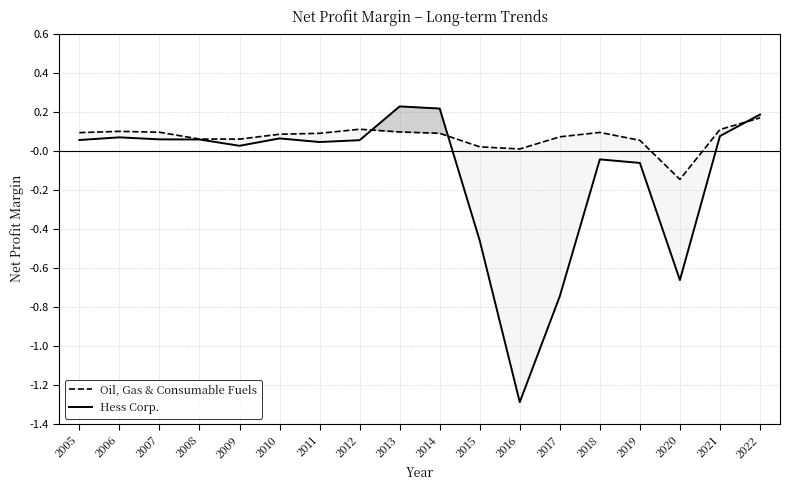

What is the difference between the maximum and minimum values in the Oil, Gas & Consumable Fuels series?

0.3